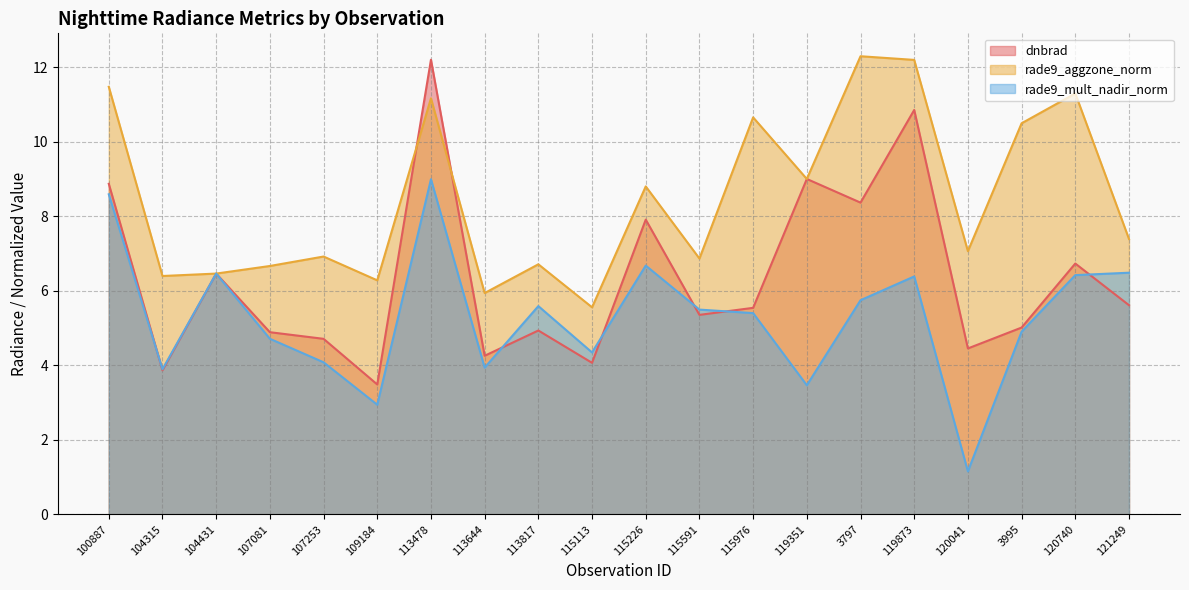

Reading right to left, transcribe all the data shown in this chart.

dnbrad: 121249=5.6	120740=6.7	3995=5.0	120041=4.5	119873=10.8	3797=8.4	119351=9.0	115976=5.5	115591=5.4	115226=7.9	115113=4.1	113817=4.9	113644=4.3	113478=12.2	109184=3.5	107253=4.7	107081=4.9	104431=6.5	104315=3.9	100887=8.9
rade9_aggzone_norm: 121249=7.4	120740=11.3	3995=10.5	120041=7.1	119873=12.2	3797=12.3	119351=9.0	115976=10.6	115591=6.9	115226=8.8	115113=5.6	113817=6.7	113644=5.9	113478=11.2	109184=6.3	107253=6.9	107081=6.7	104431=6.5	104315=6.4	100887=11.5
rade9_mult_nadir_norm: 121249=6.5	120740=6.4	3995=4.9	120041=1.2	119873=6.4	3797=5.7	119351=3.5	115976=5.4	115591=5.5	115226=6.7	115113=4.3	113817=5.6	113644=3.9	113478=9.0	109184=2.9	107253=4.1	107081=4.7	104431=6.5	104315=3.9	100887=8.6